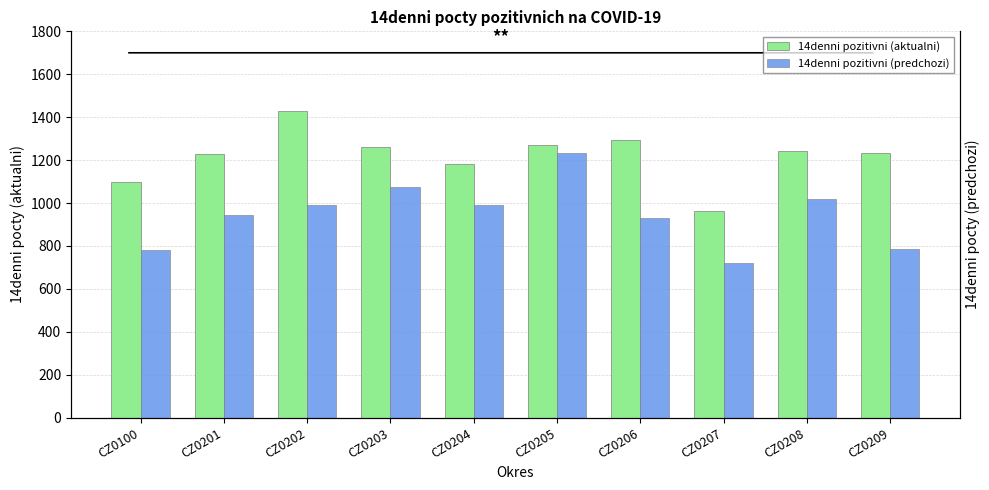

Where is 14denni pozitivni (predchozi) nearest to the value 976?

CZ0202